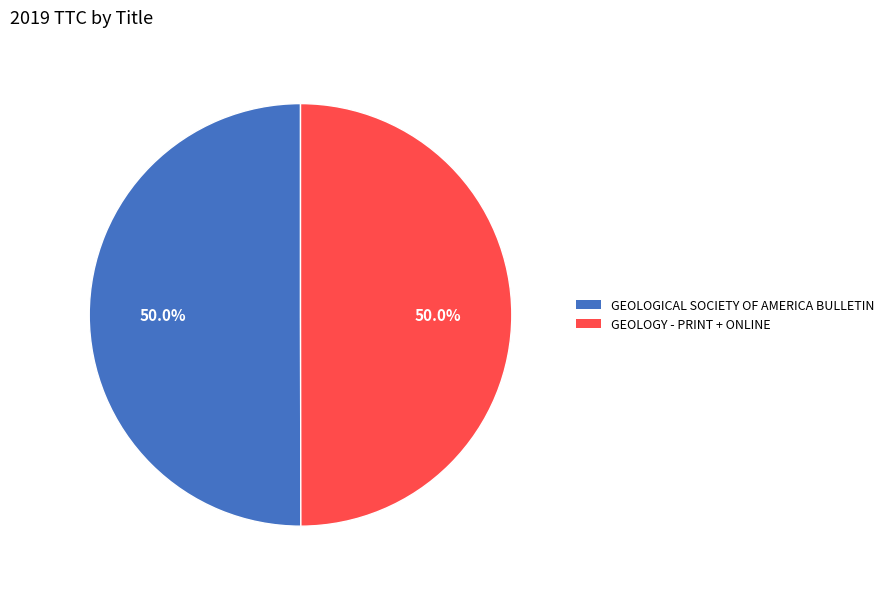

How many segments does this pie chart have?

2